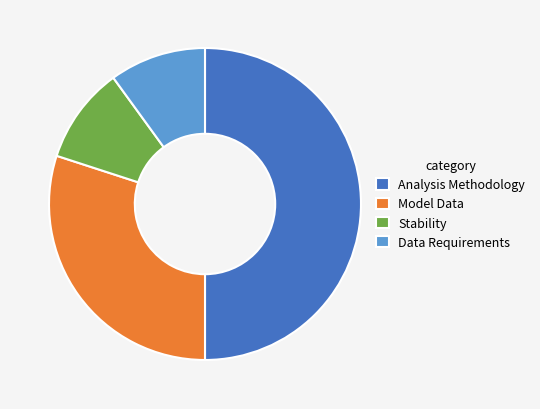

Combined, do Stability and Analysis Methodology account for over 50%?

Yes